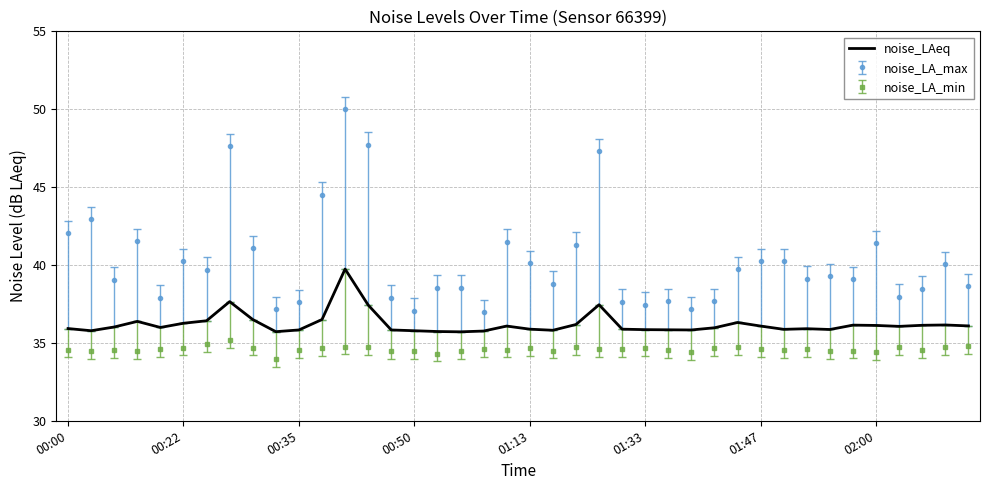

True or false: noise_LA_max and noise_LA_min cross at least once.

False